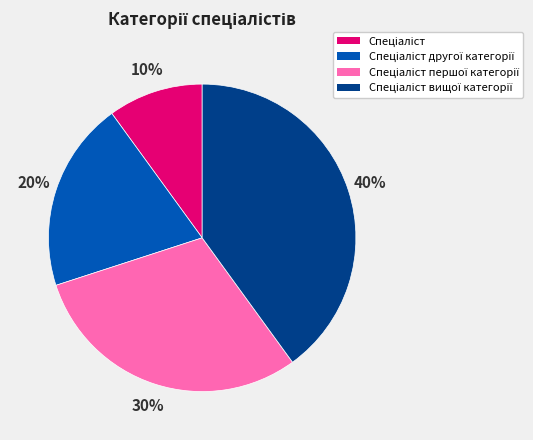

To the nearest percent, what is the difference between the largest and smallest slice percentages?

30%